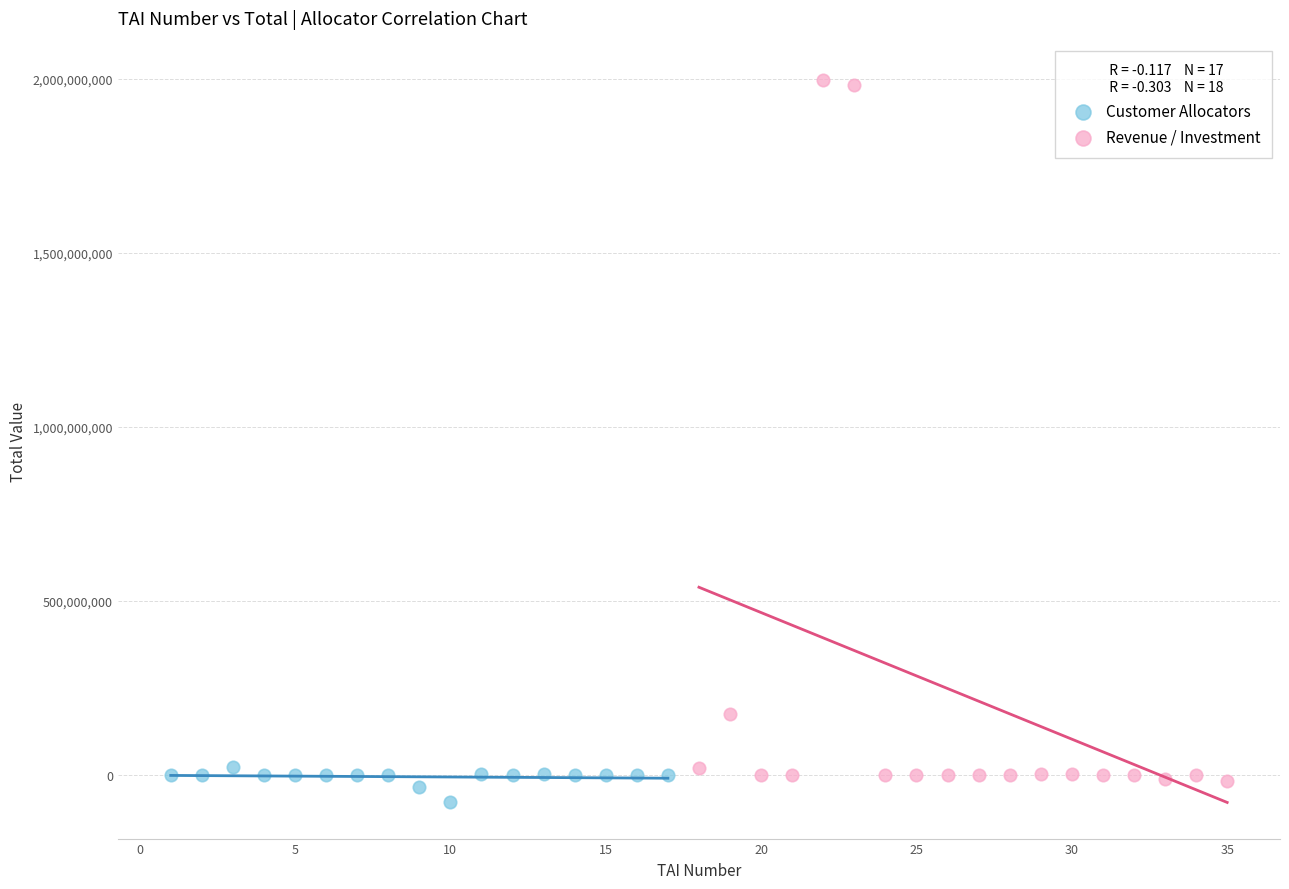

Which series has the largest Y range (max minus min)?

Revenue / Investment